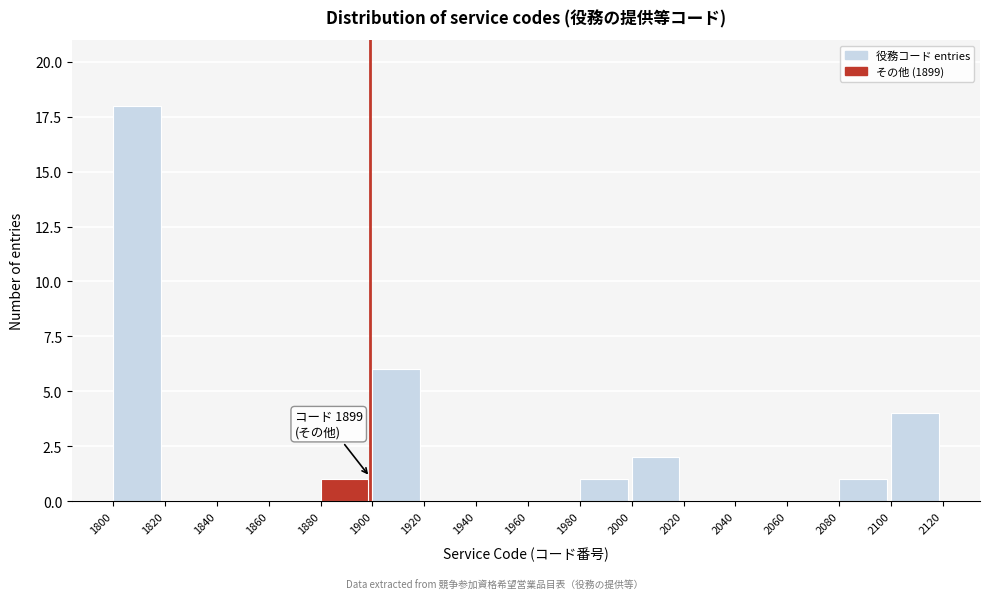

Over which range of the x-axis is the bar tallest?

1800 to 1820